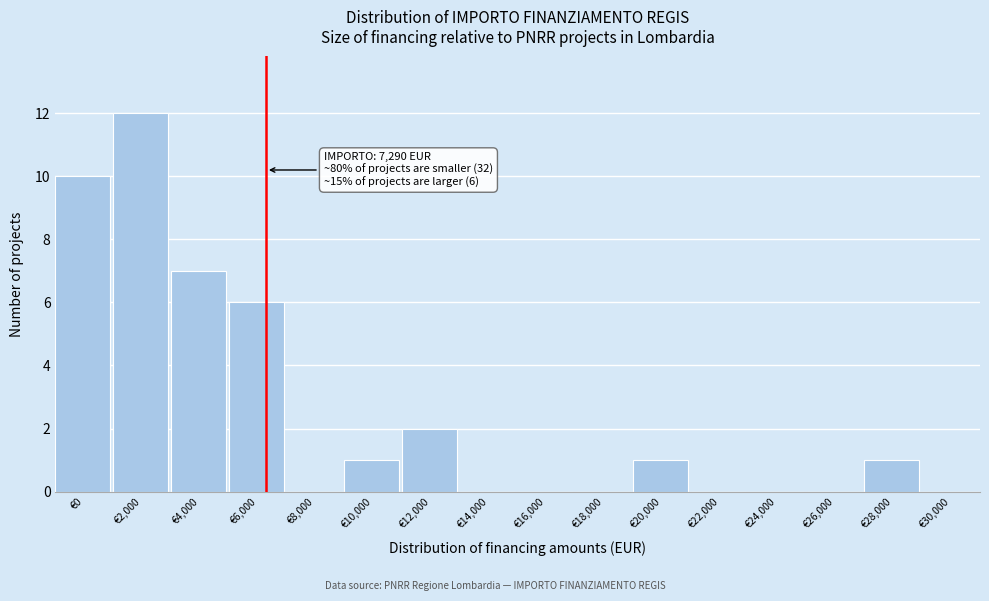

Reading left to right, list all the values displayed in this chart.

€0=10	€2,000=12	€4,000=7	€6,000=6	€8,000=0	€10,000=1	€12,000=2	€14,000=0	€16,000=0	€18,000=0	€20,000=1	€22,000=0	€24,000=0	€26,000=0	€28,000=1	€30,000=0